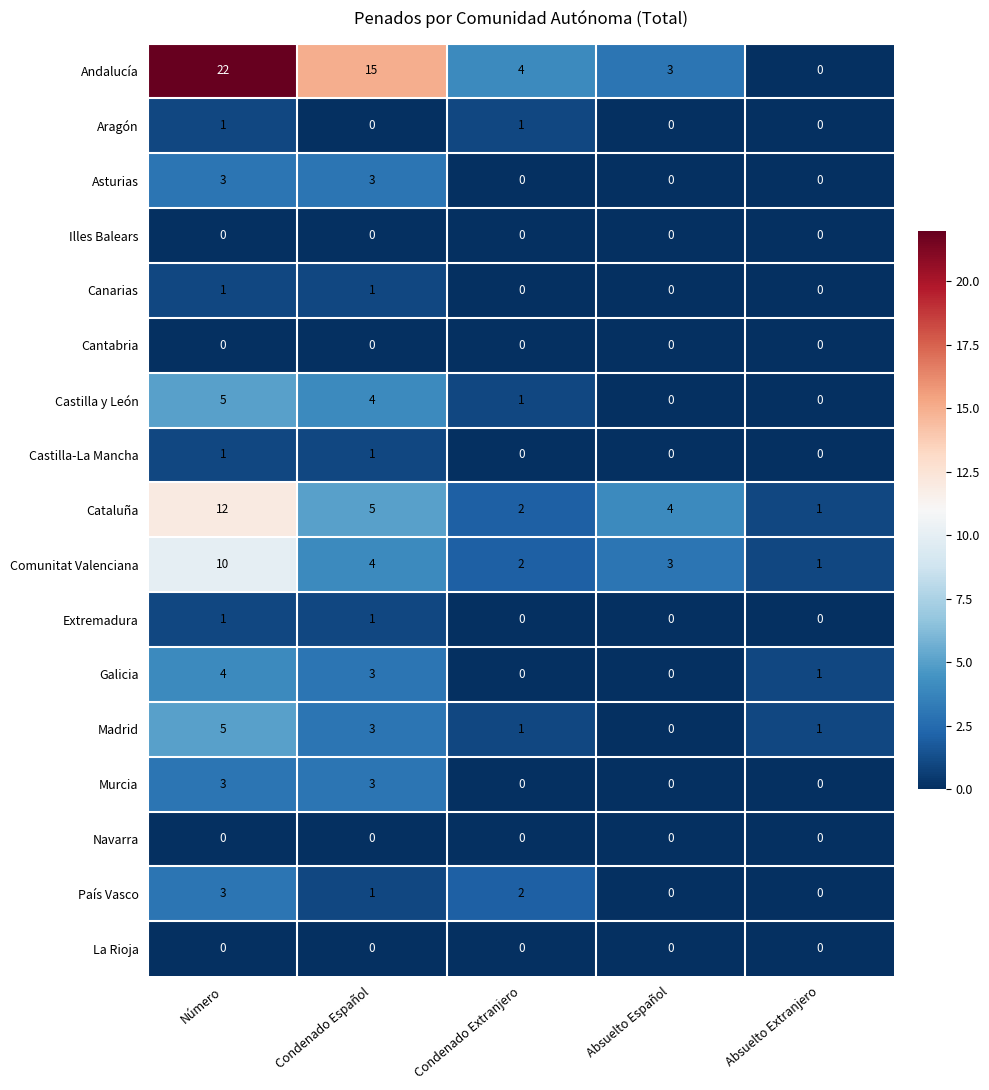

How many values in the Aragón series exceed 0?

2